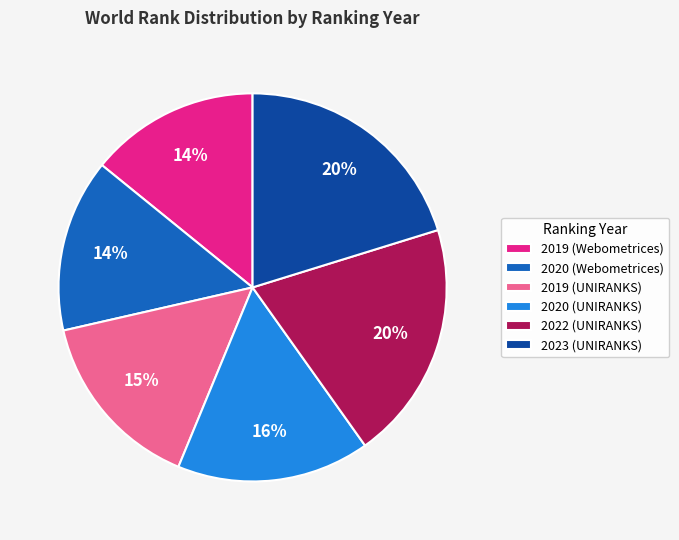

To the nearest percent, what percentage of the pie is 2019 (UNIRANKS)?

15%